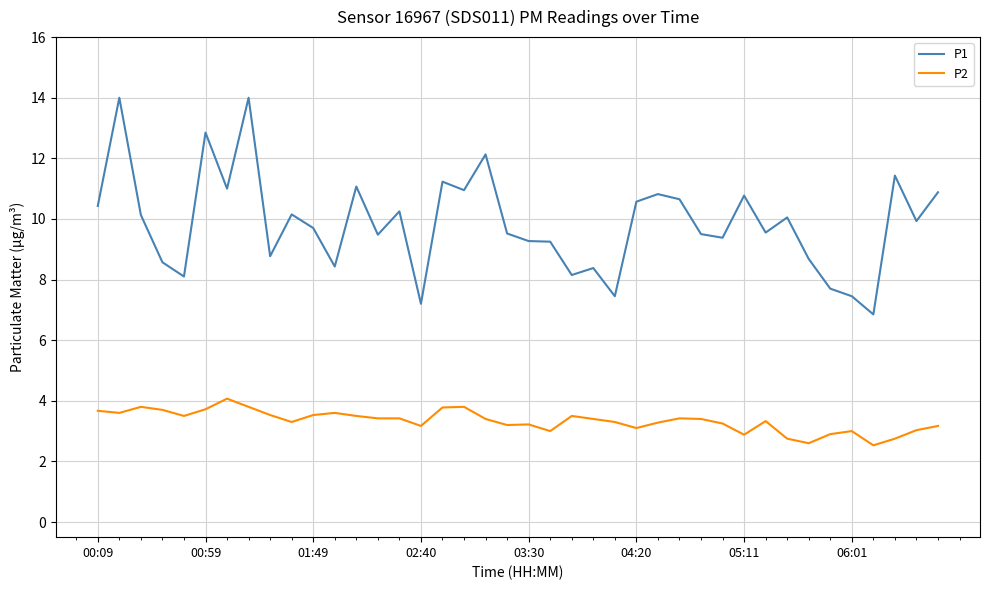

List the series in order of their peak value, highest first.

P1, P2